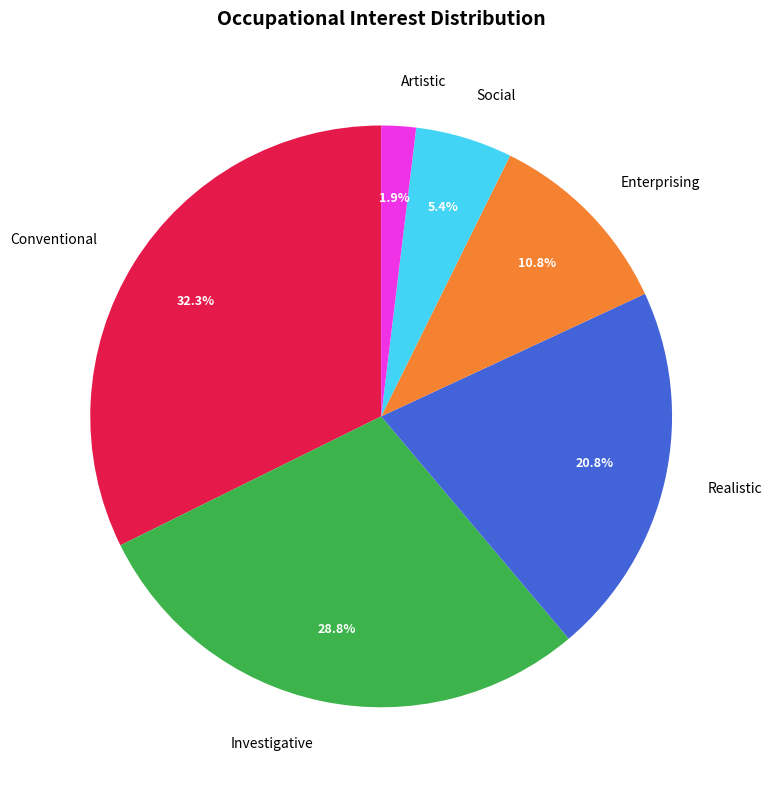

How many segments does this pie chart have?

6